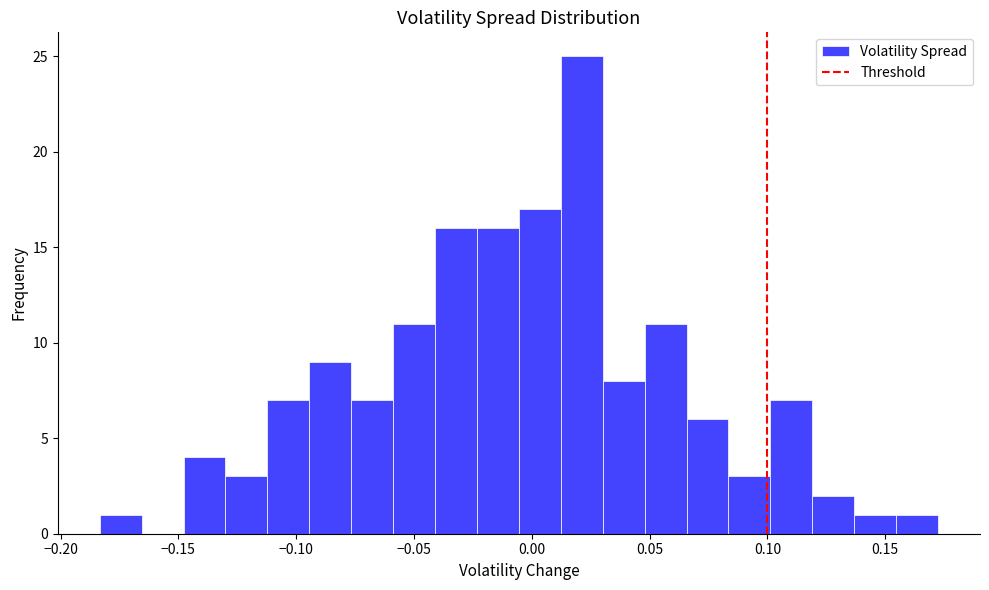

Read against the x-axis, roughly where is the centre of the tallest bar?

0.020